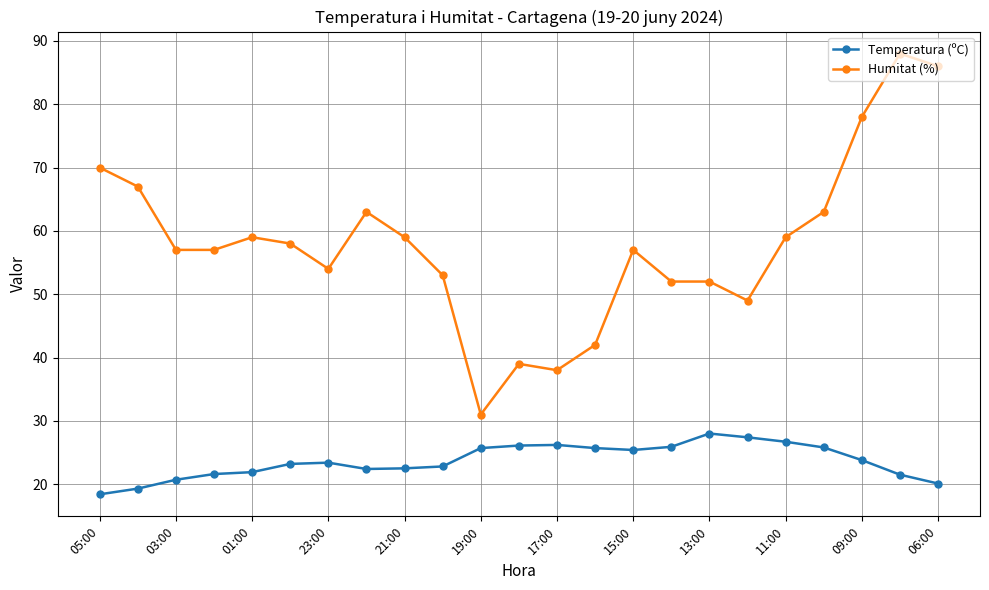

True or false: Humitat (%) and Temperatura (ºC) cross at least once.

False